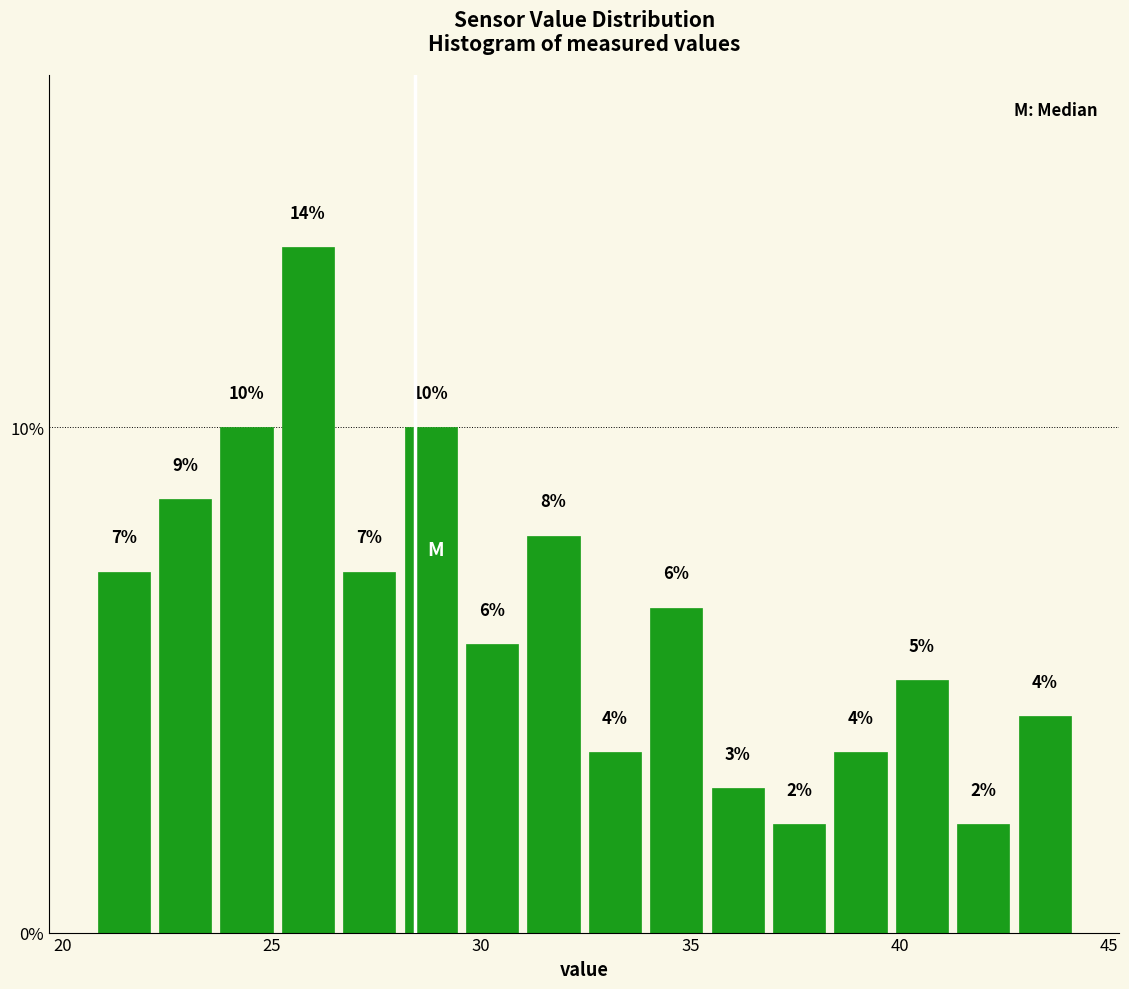

Around what value on the x-axis is the tallest bar? Give the approximate position of its centre, as read against the axis.

26.0